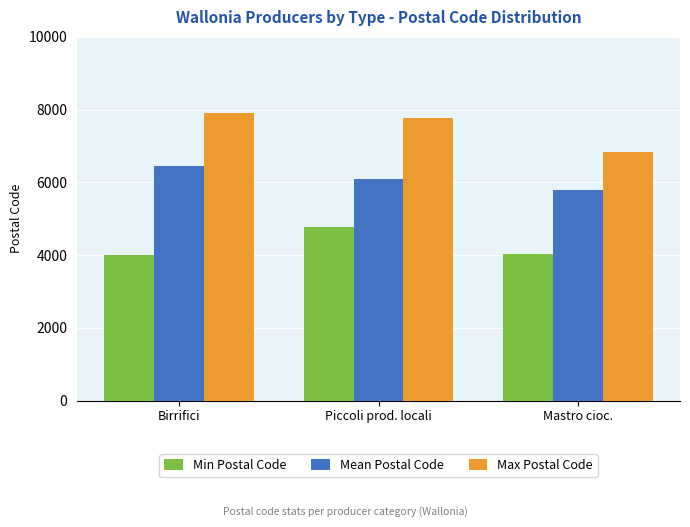

What is the difference between the Mean Postal Code values at Birrifici and Piccoli prod. locali?

364